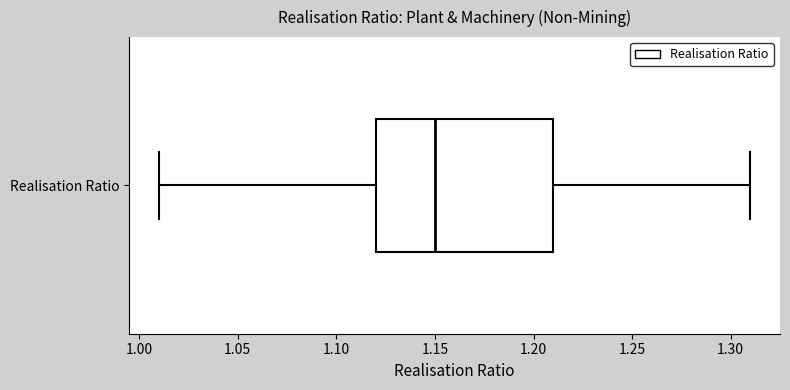

Read this box plot against the x-axis: the position of the median line, the range covered by the box, and the ends of both whiskers. The values are not printed on the chart, so give them approximately, as read against the axis.

median 1.15, box 1.12 to 1.21, whiskers 1.01 to 1.31